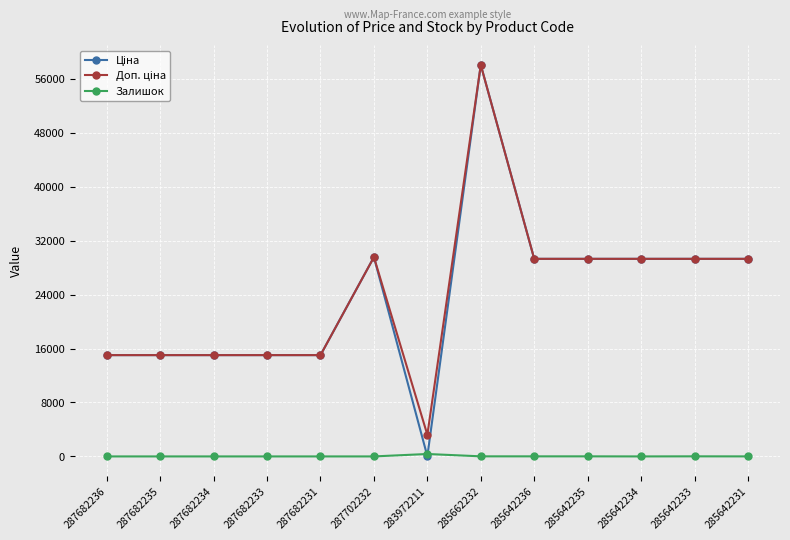

The Залишок series shows 0.0 at 287682236. True or false?

True